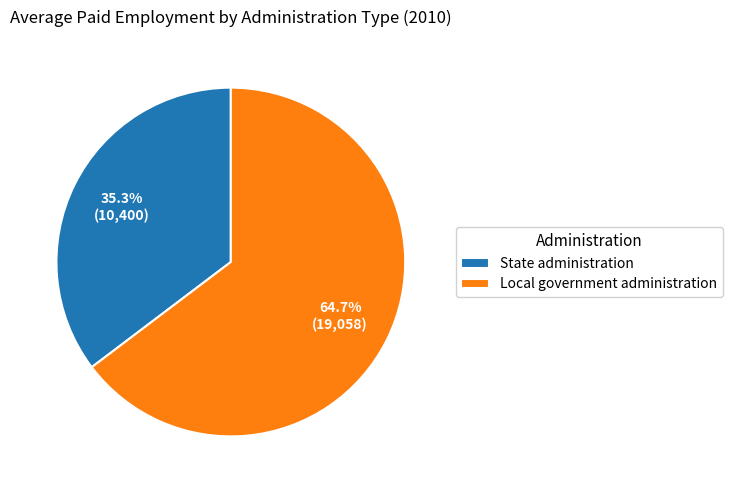

What is the smallest slice in the pie chart?

State administration